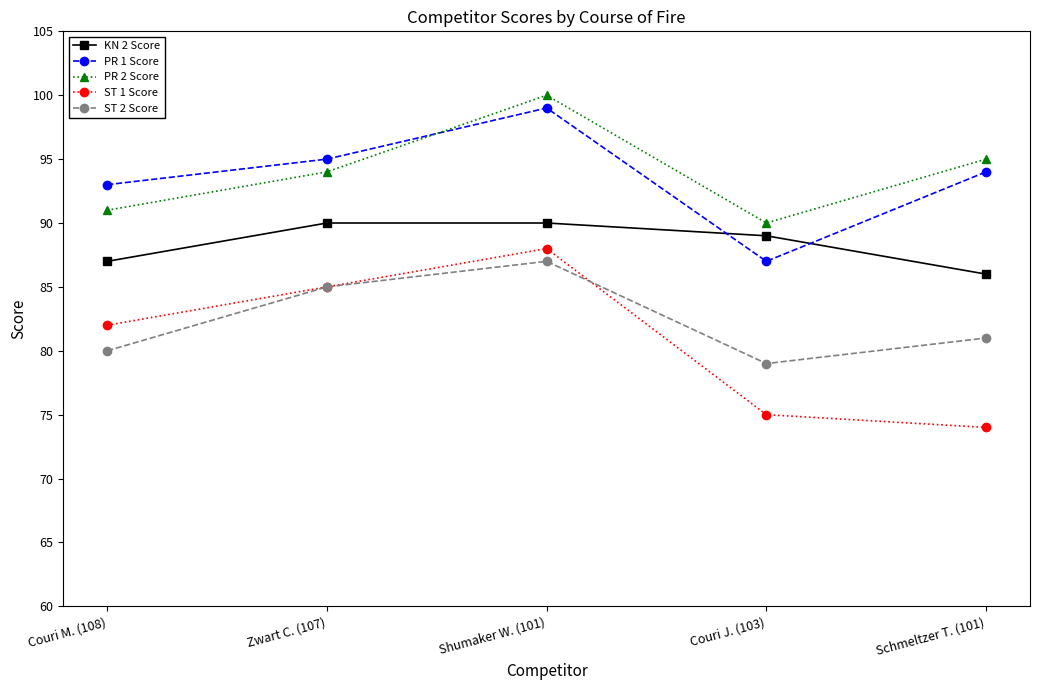

What are all the series names shown in the legend?

KN 2 Score, PR 1 Score, PR 2 Score, ST 1 Score, ST 2 Score